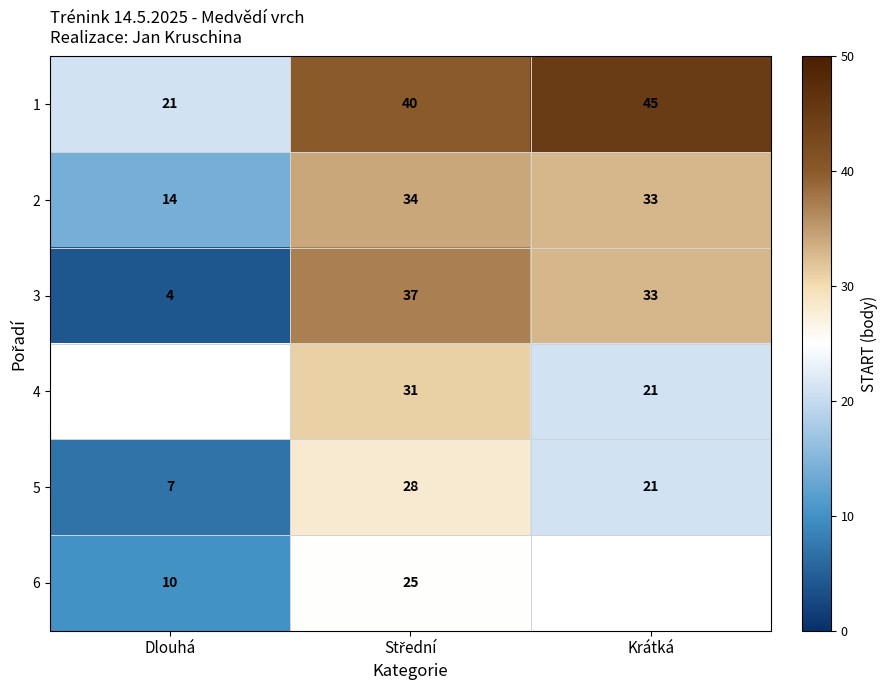

What is the minimum value for 1?

21